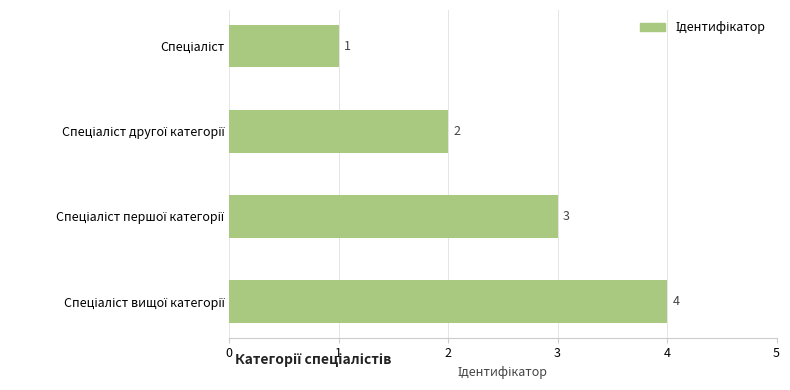

What is the value of the 4th bar from the top?

4